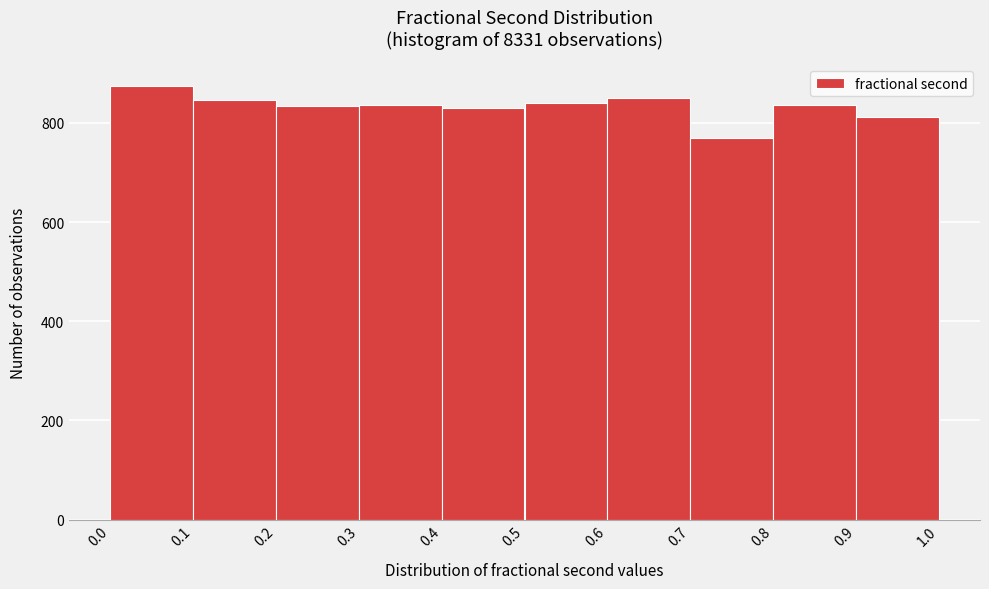

Over which range of the x-axis is the bar tallest?

0.0 to 0.1